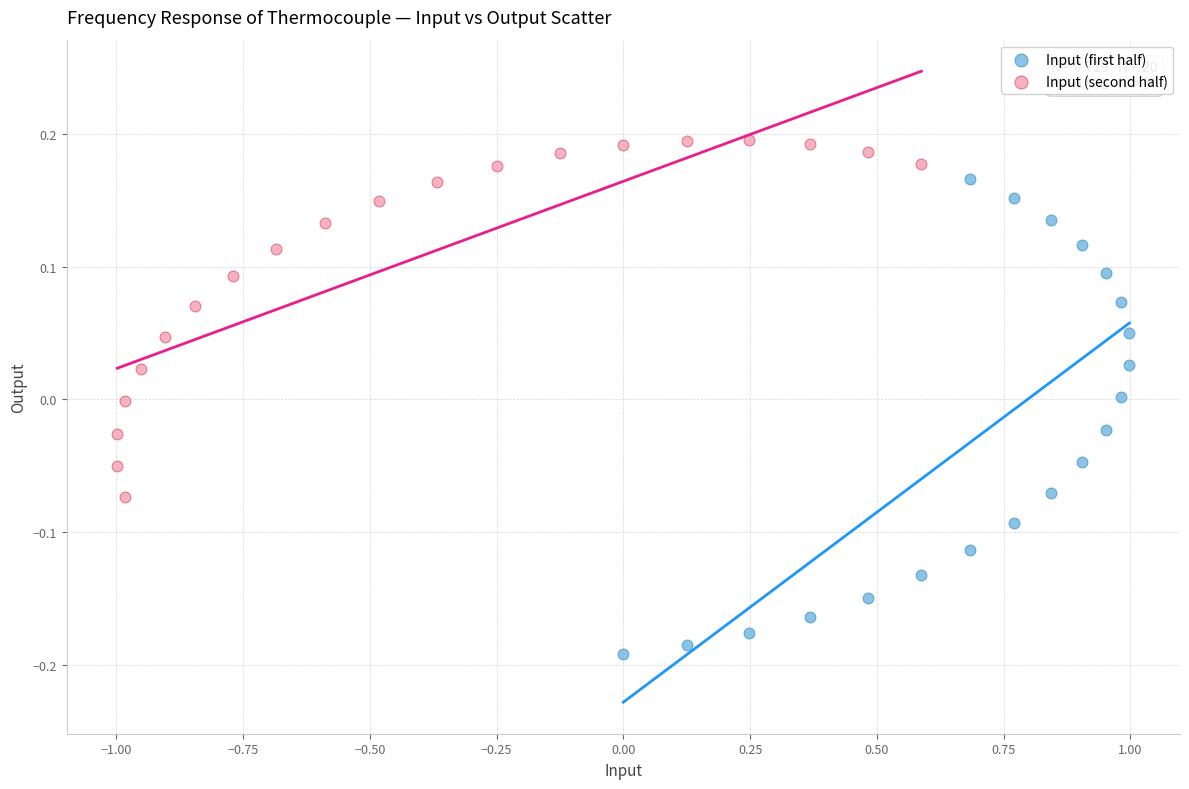

Which series reaches the maximum Y coordinate?

Input (second half)